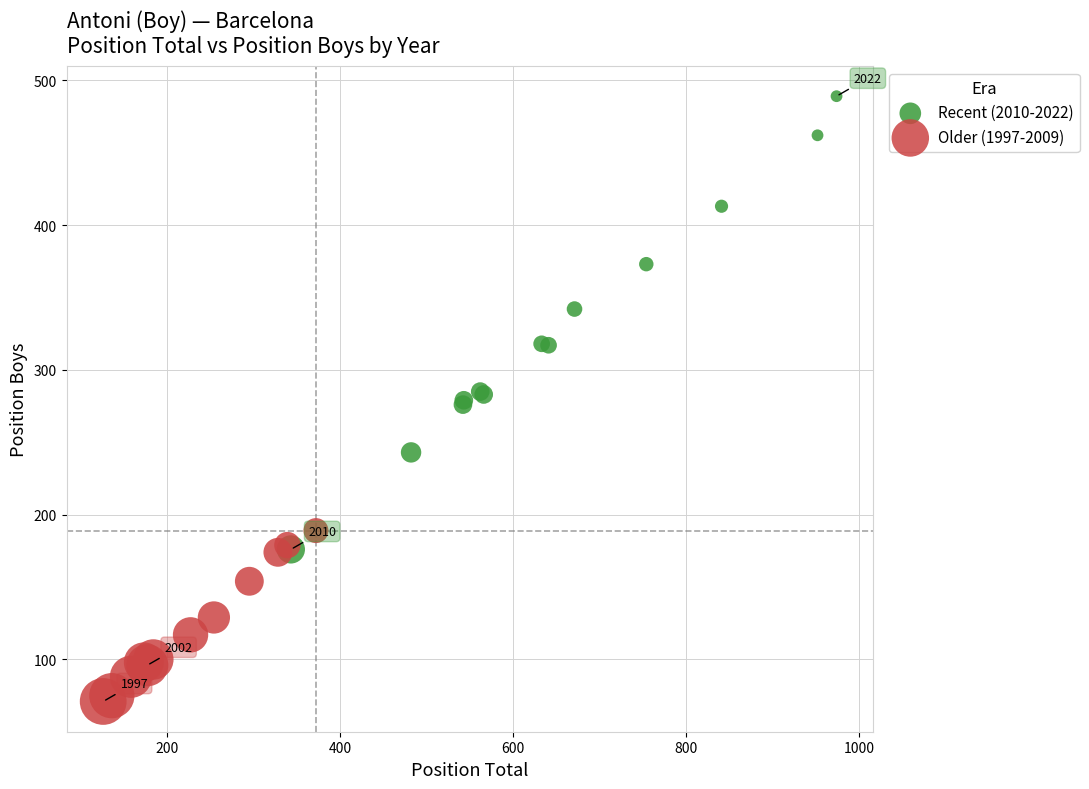

Which series reaches the maximum Y coordinate?

Recent (2010-2022)